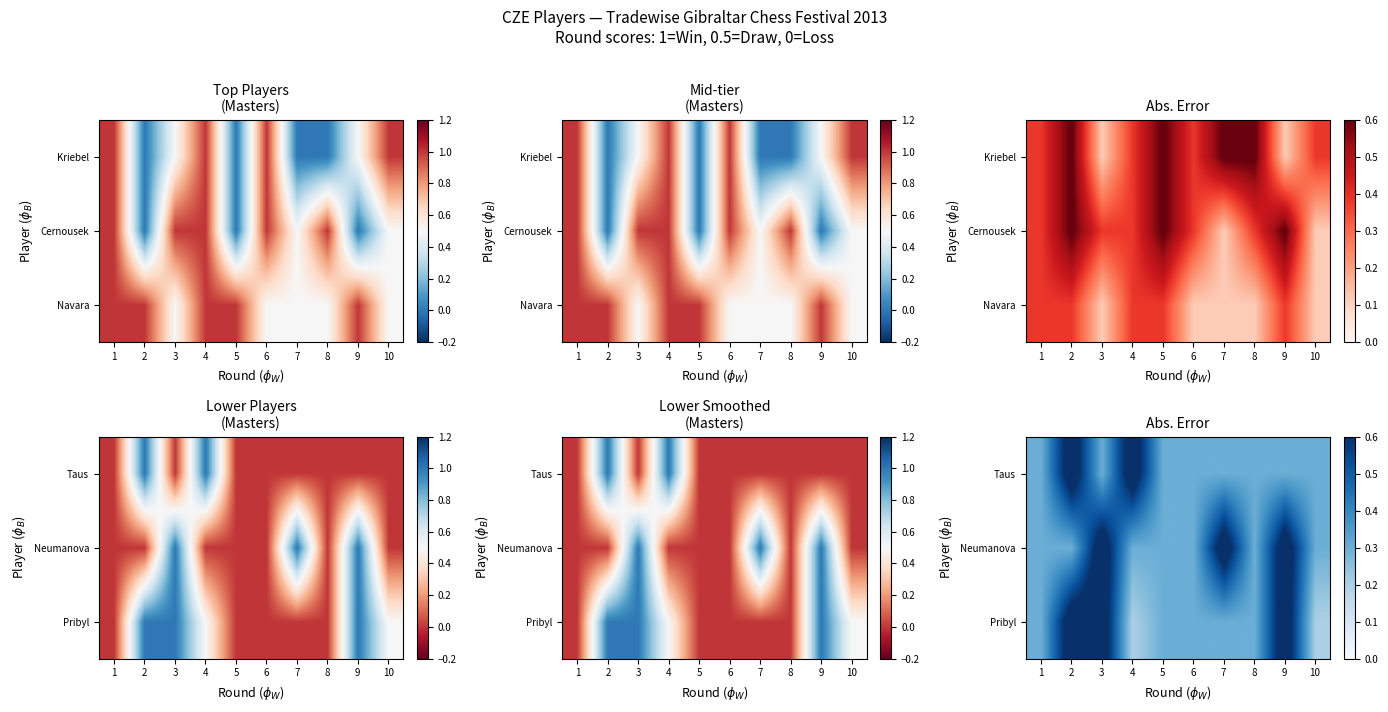

The value of Neumanova at 5 is 0.2. True or false?

False